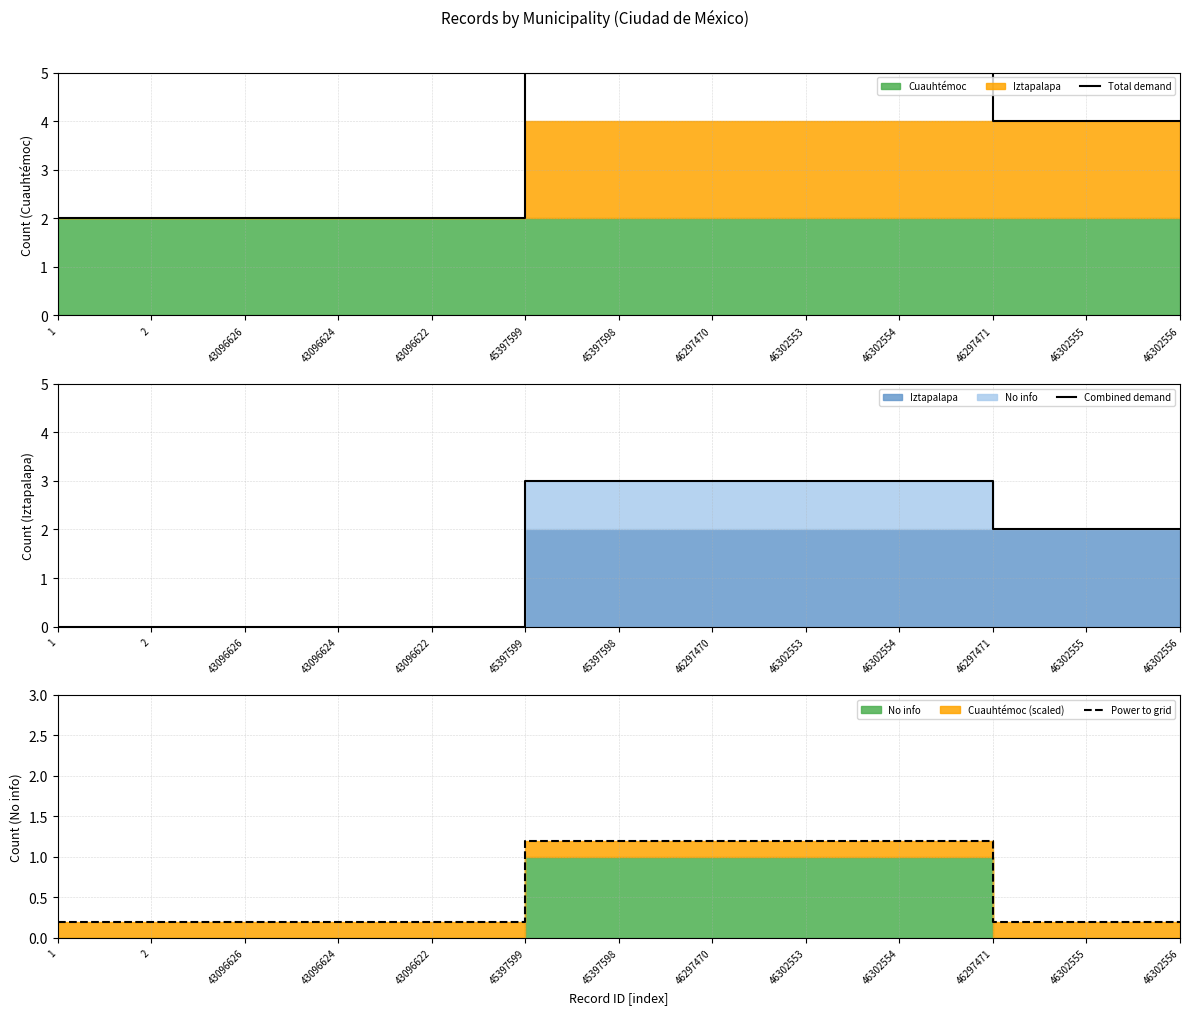

What position from the right is 2?

12